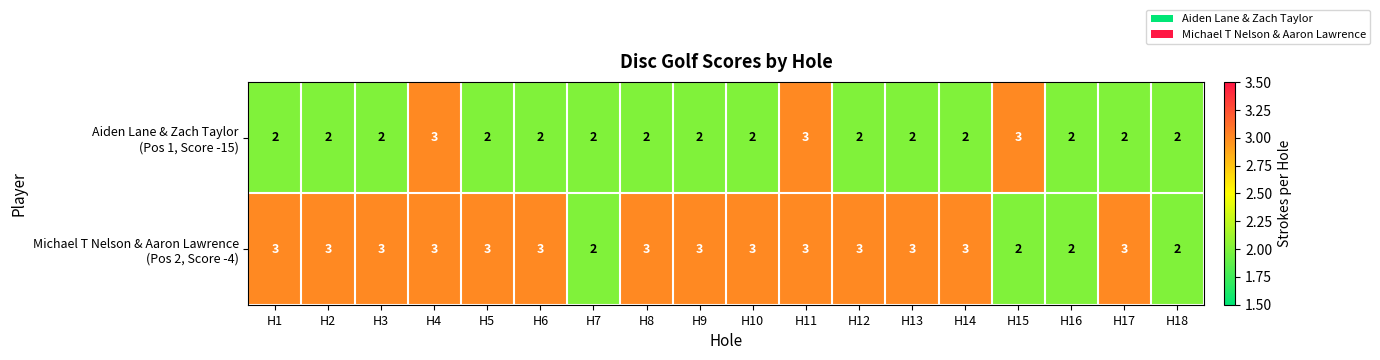

Count the number of categories in the chart.

18